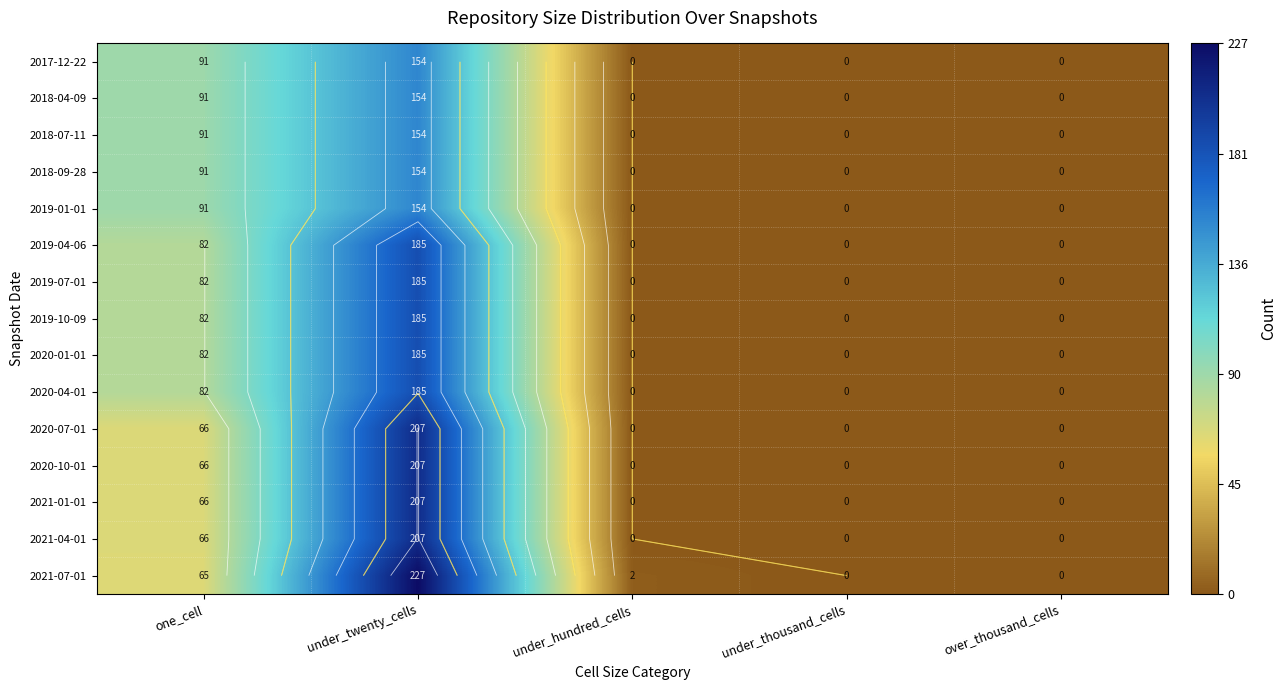

True or false: 2021-01-01 has a value of -84 at under_hundred_cells.

False